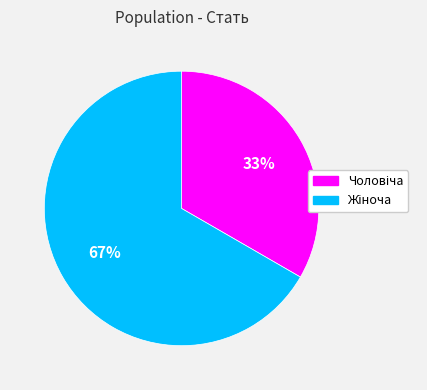

Does any single category account for the majority?

Yes